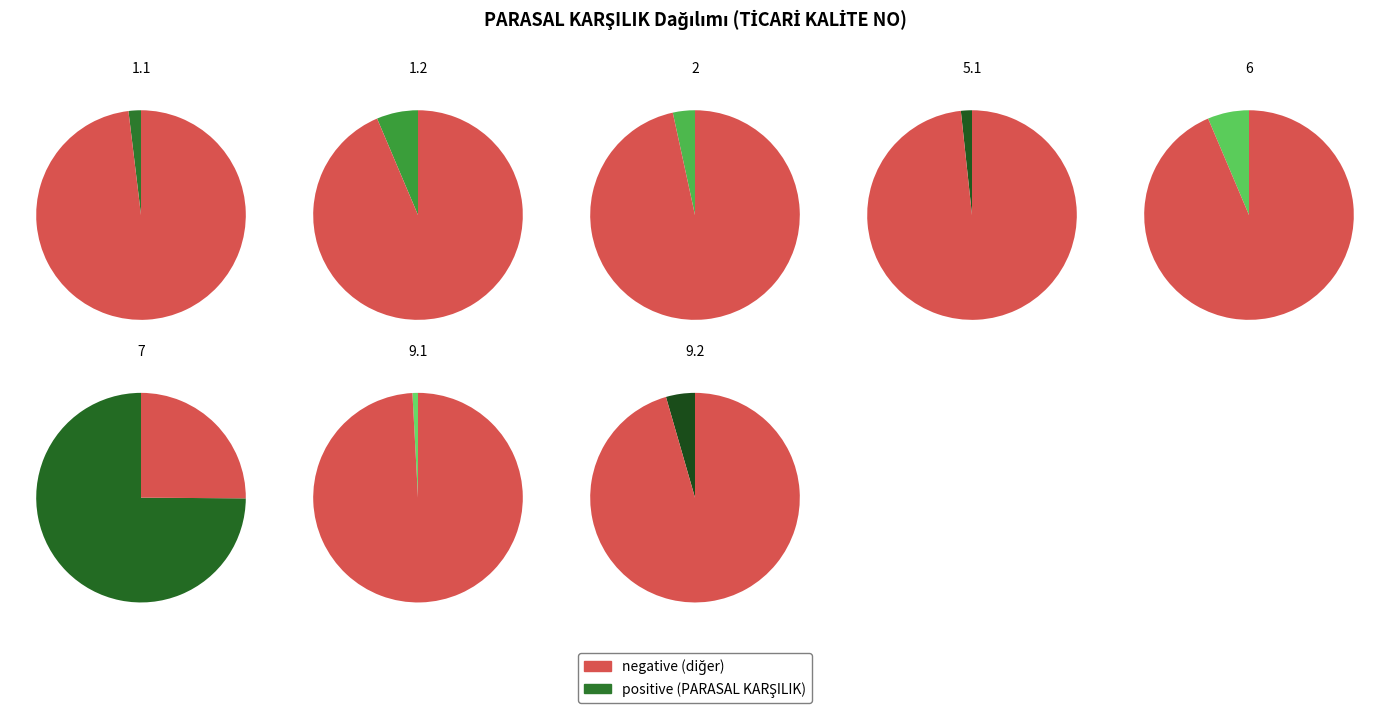

What portion of the pie excludes 6?

93.6%